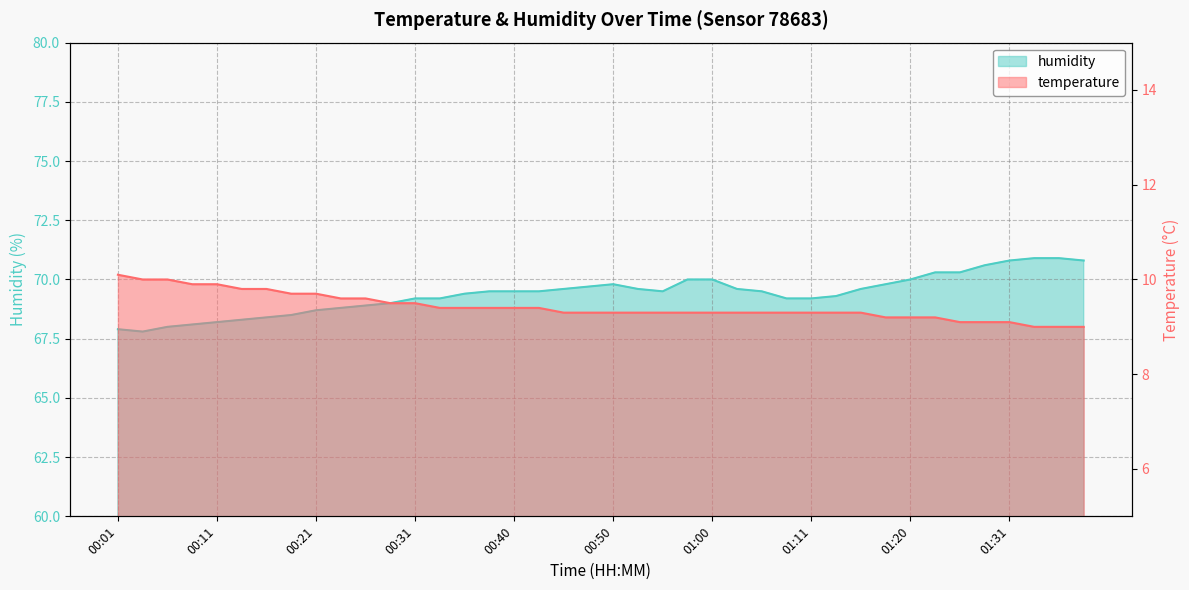

What is the average value of the temperature series?

9.4